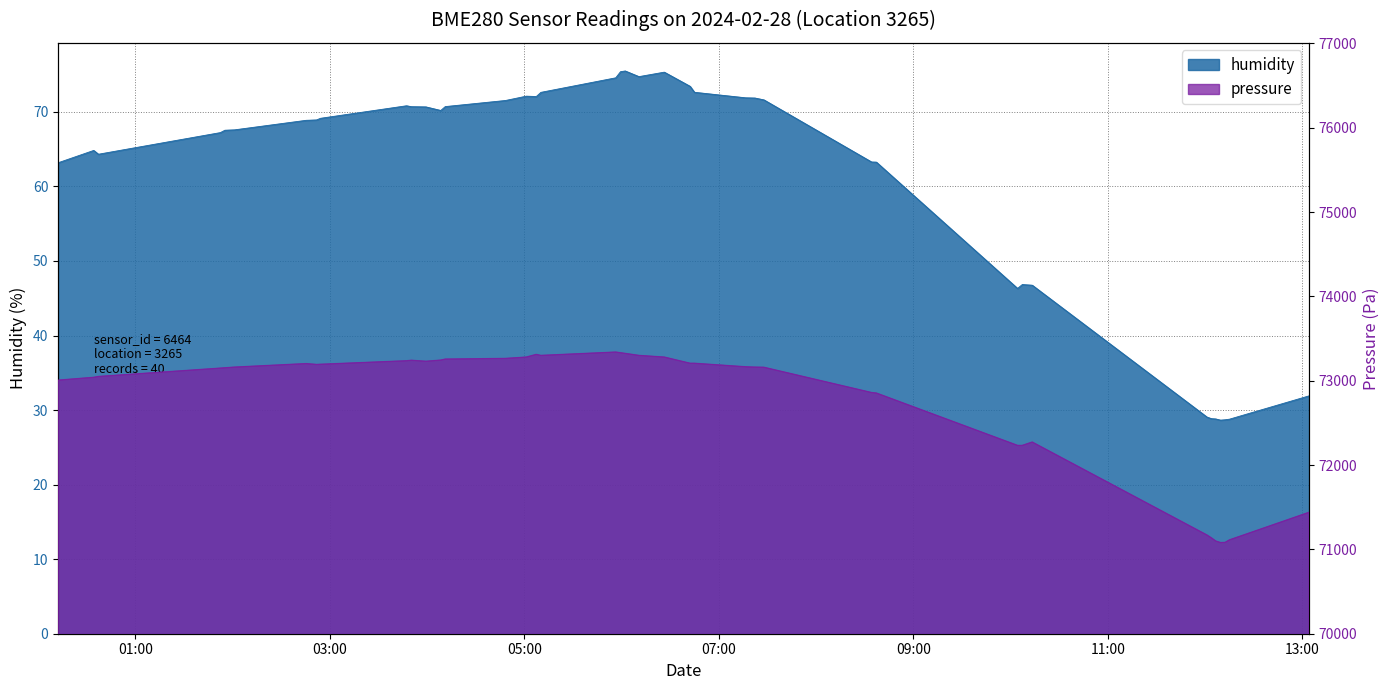

Is the value of humidity at 2024-02-28T10:04:20 greater than the value of pressure at 2024-02-28T06:42:19?

No